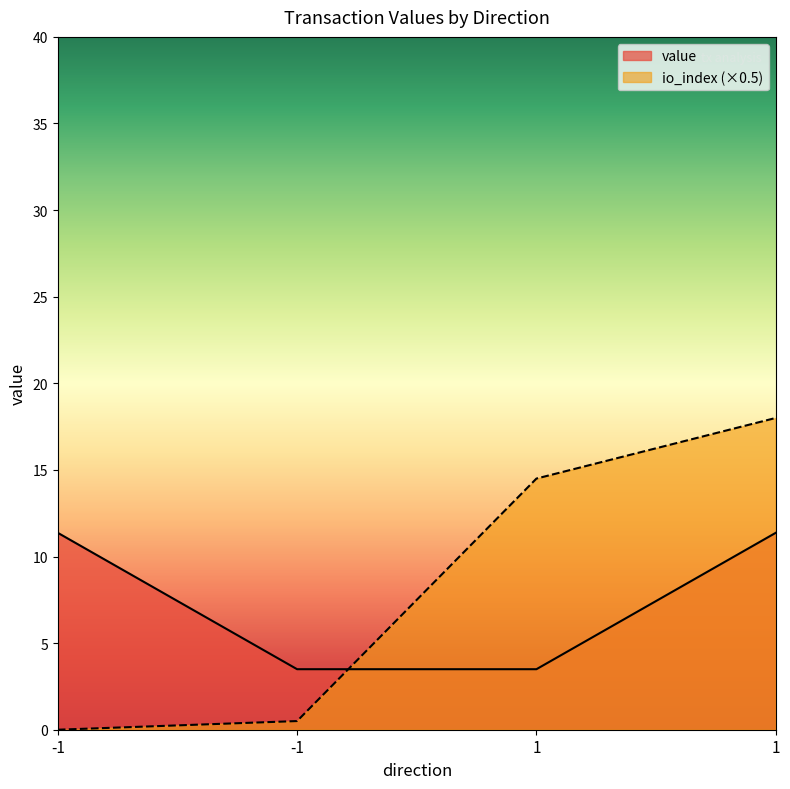

What is the greatest value displayed?

18.0